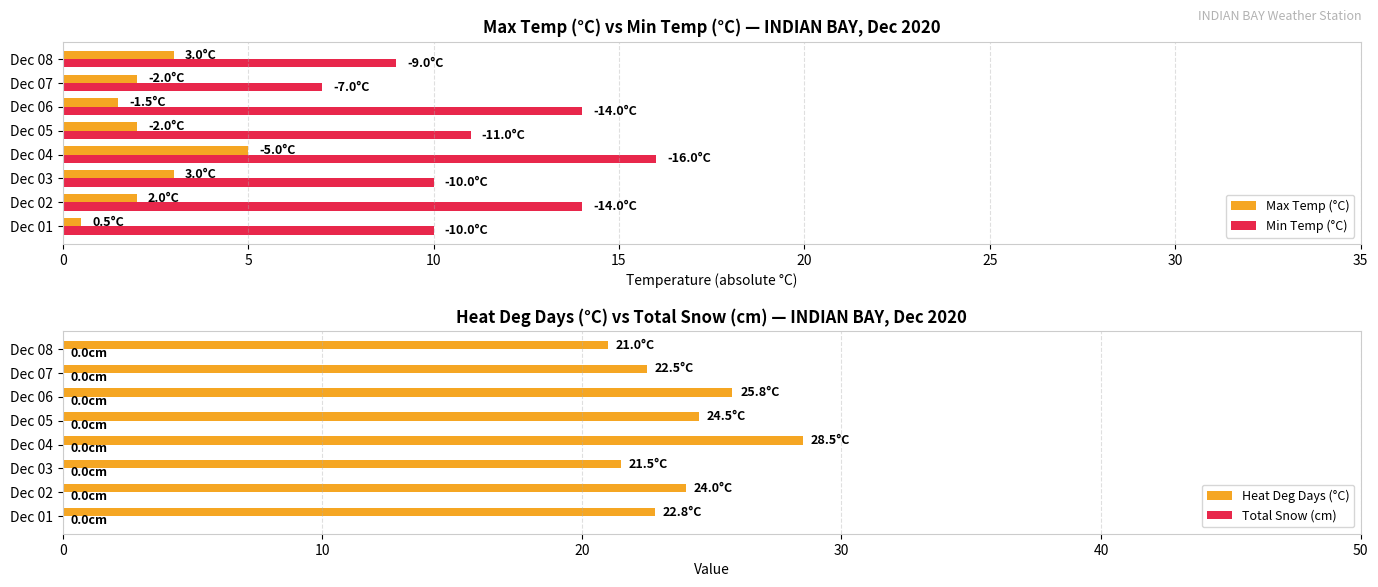

The Heat Deg Days (°C) series shows 21.0 at Dec 08. True or false?

True